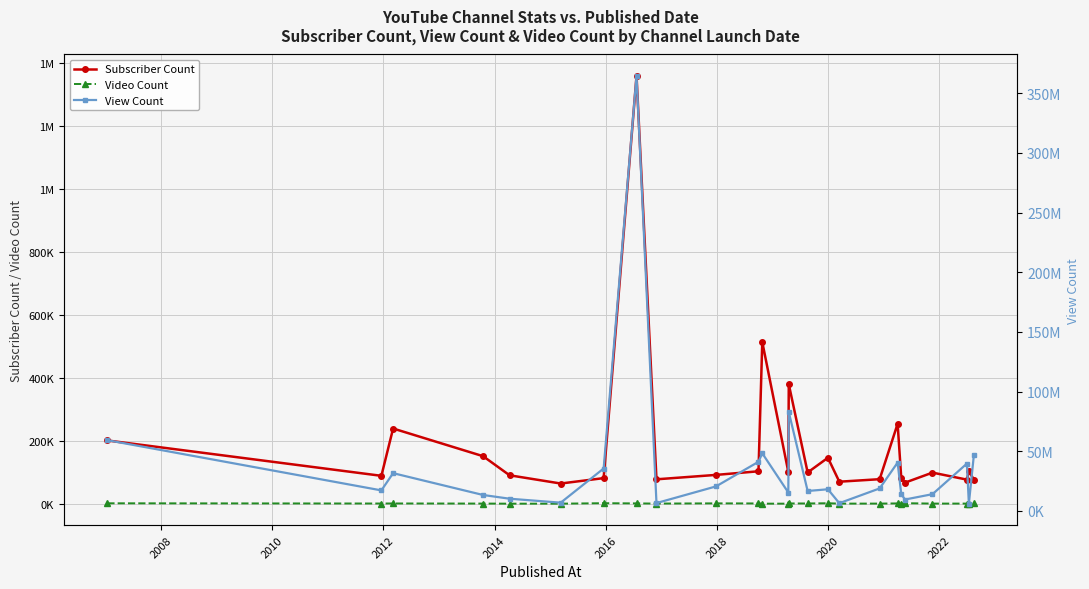

What is the difference between the second highest and second lowest values in the Video Count series?

1472